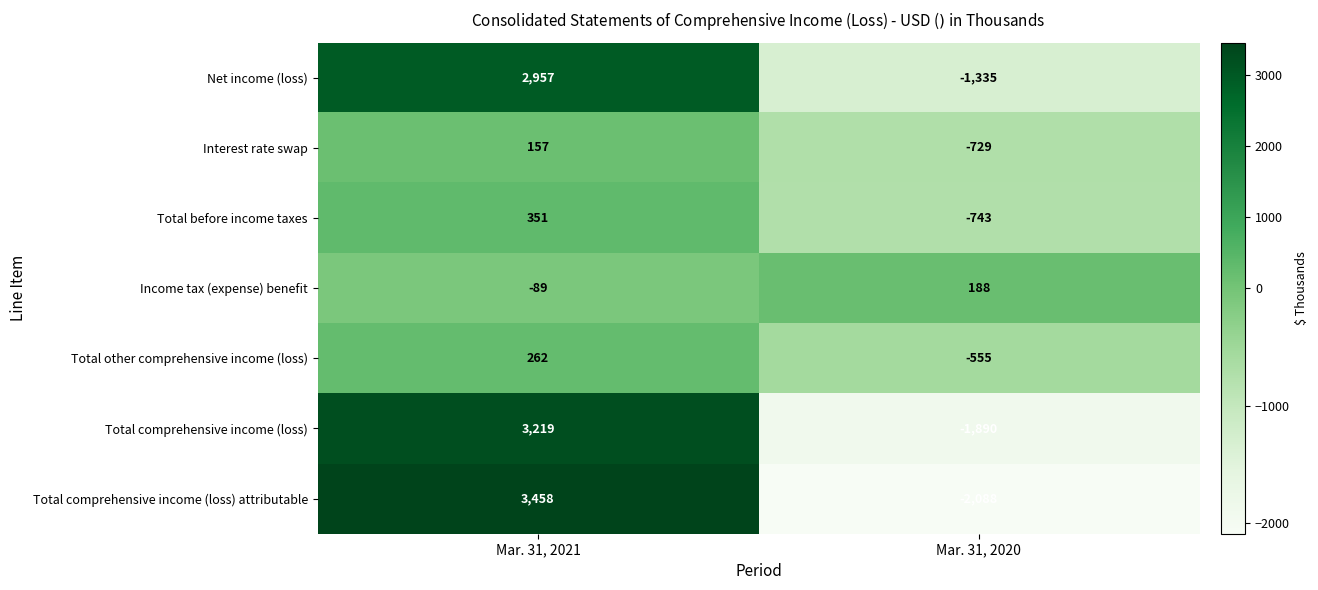

At how many categories does at least one series exceed 2504?

1